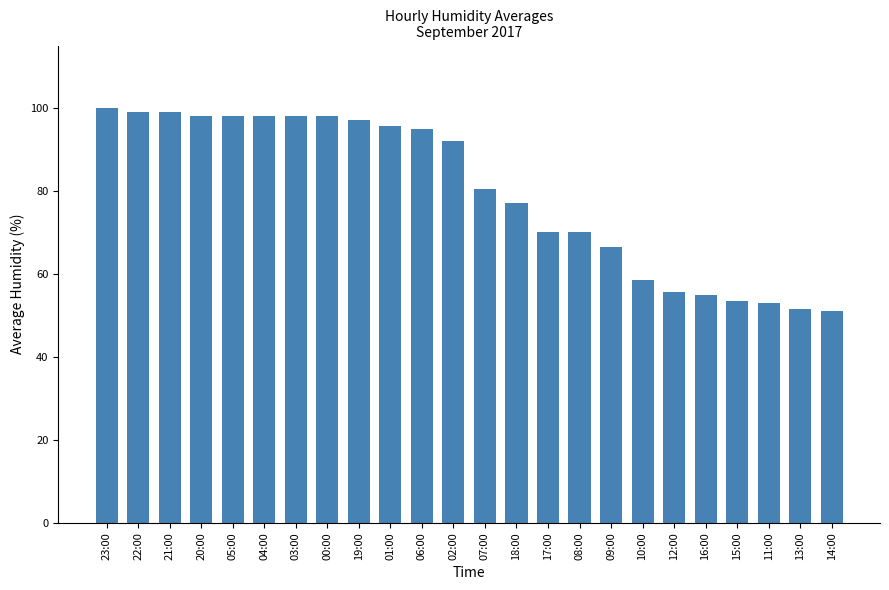

The value at 17:00 is 46.0. True or false?

False